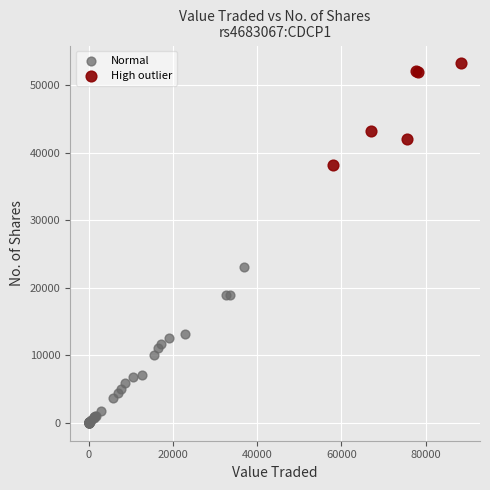

Which series has the widest spread of Y values?

Normal